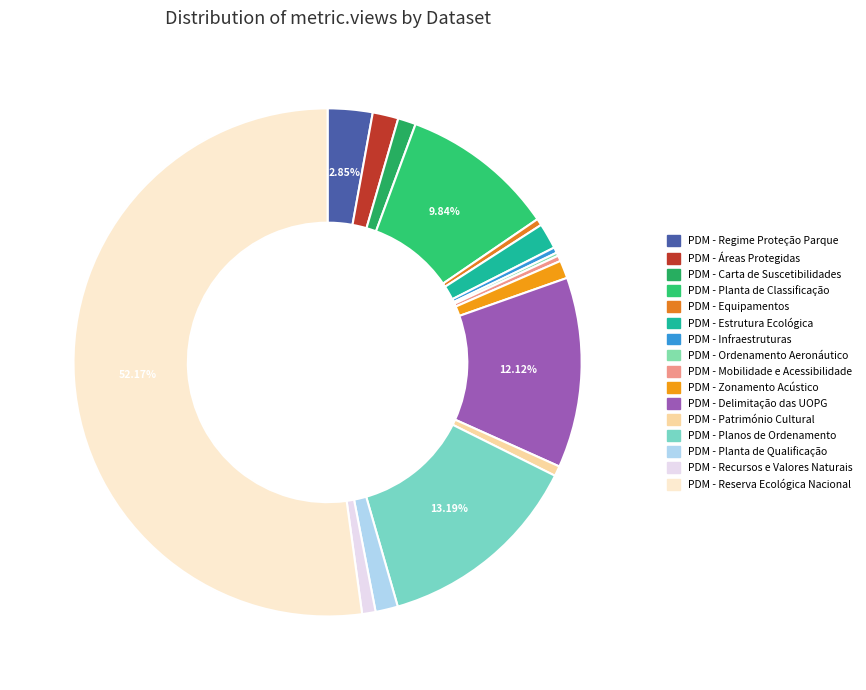

To the nearest percent, what is the combined percentage of PDM - Regime Proteção Parque and PDM - Reserva Ecológica Nacional?

55%